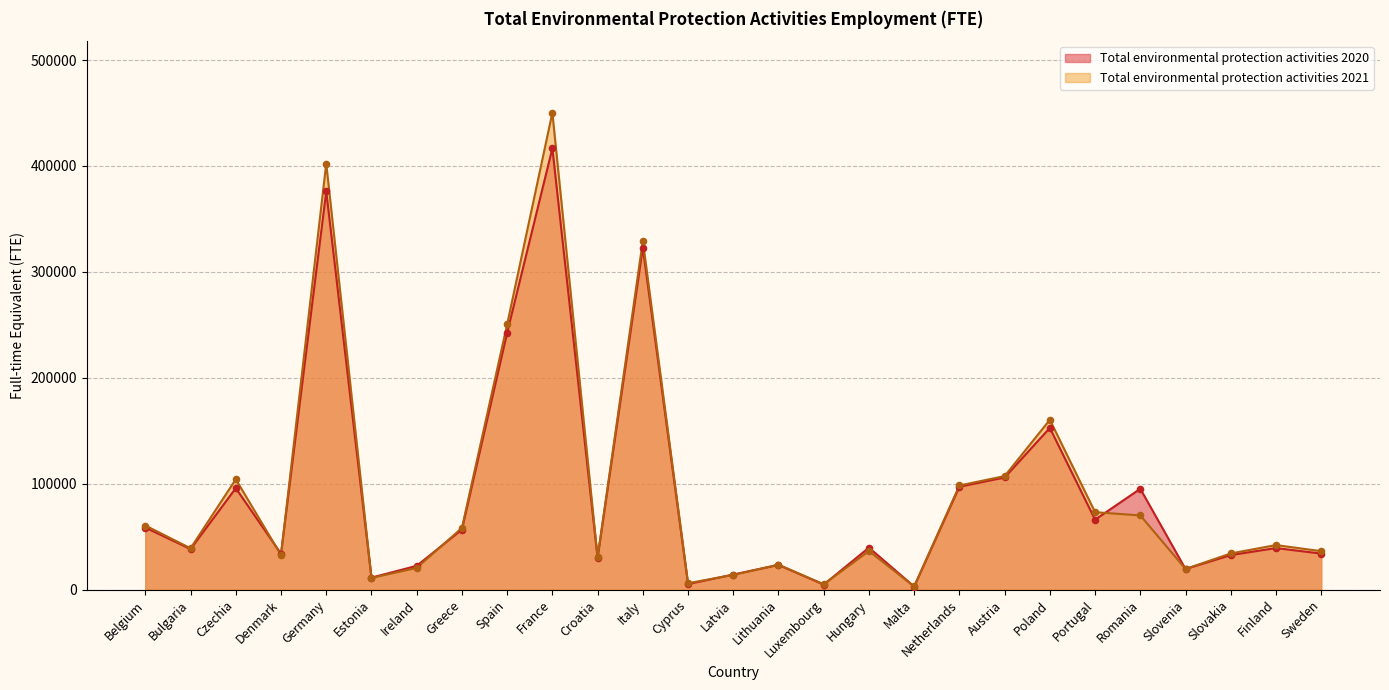

Which series contains the lowest Y value?

Total environmental protection activities 2020